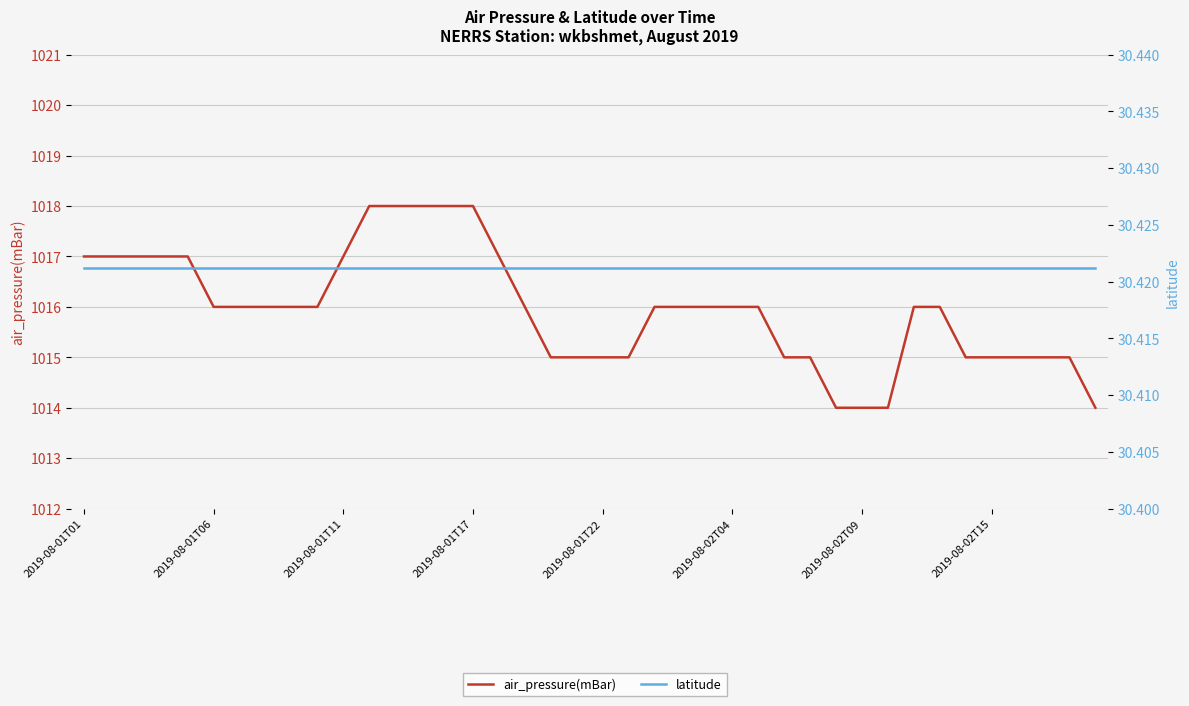

Rank the series by their maximum value, from lowest to highest.

latitude, air_pressure(mBar)